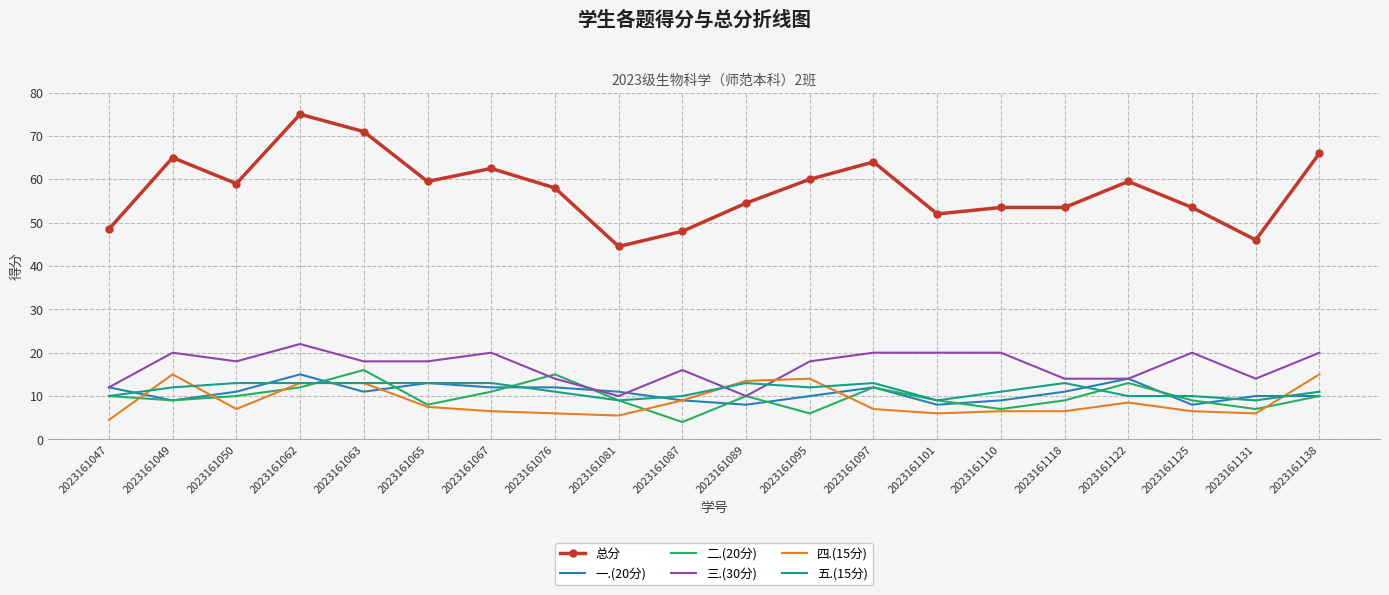

Which series has the widest spread of values?

总分